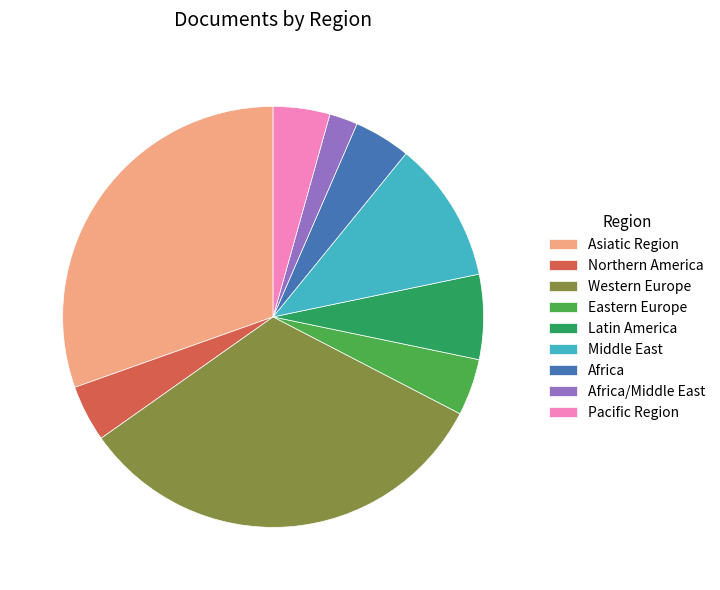

Does any single category account for the majority?

No